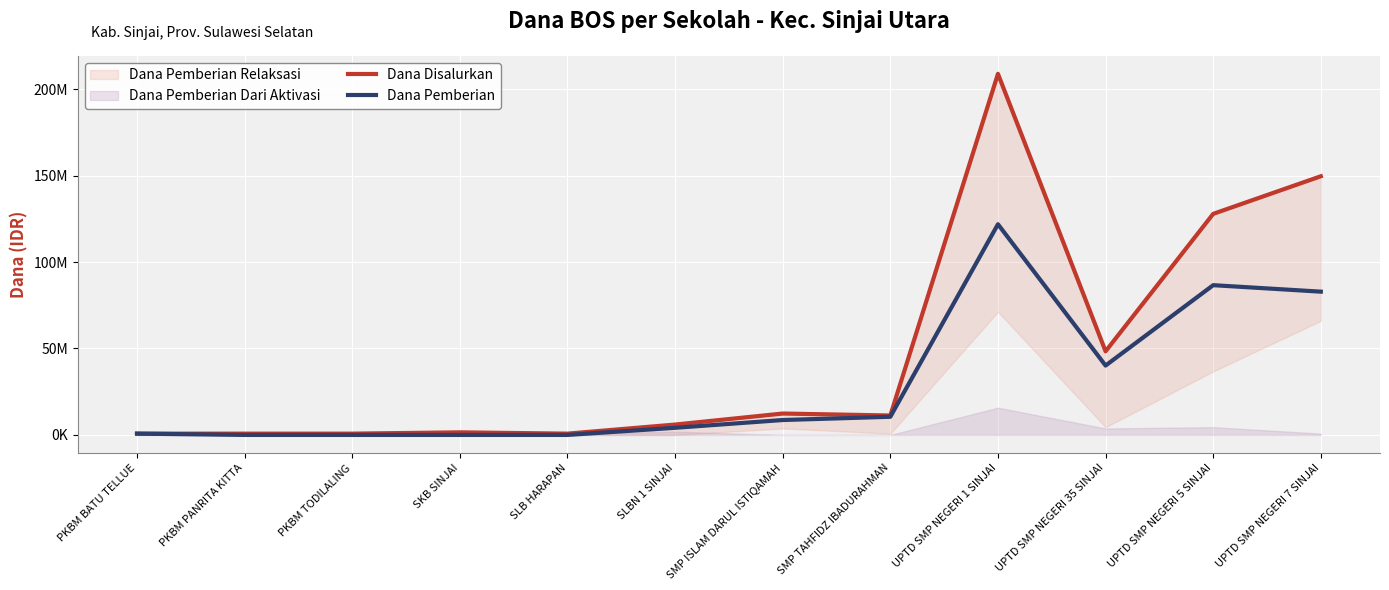

What is the label of the 2nd point from the right?

UPTD SMP NEGERI 5 SINJAI